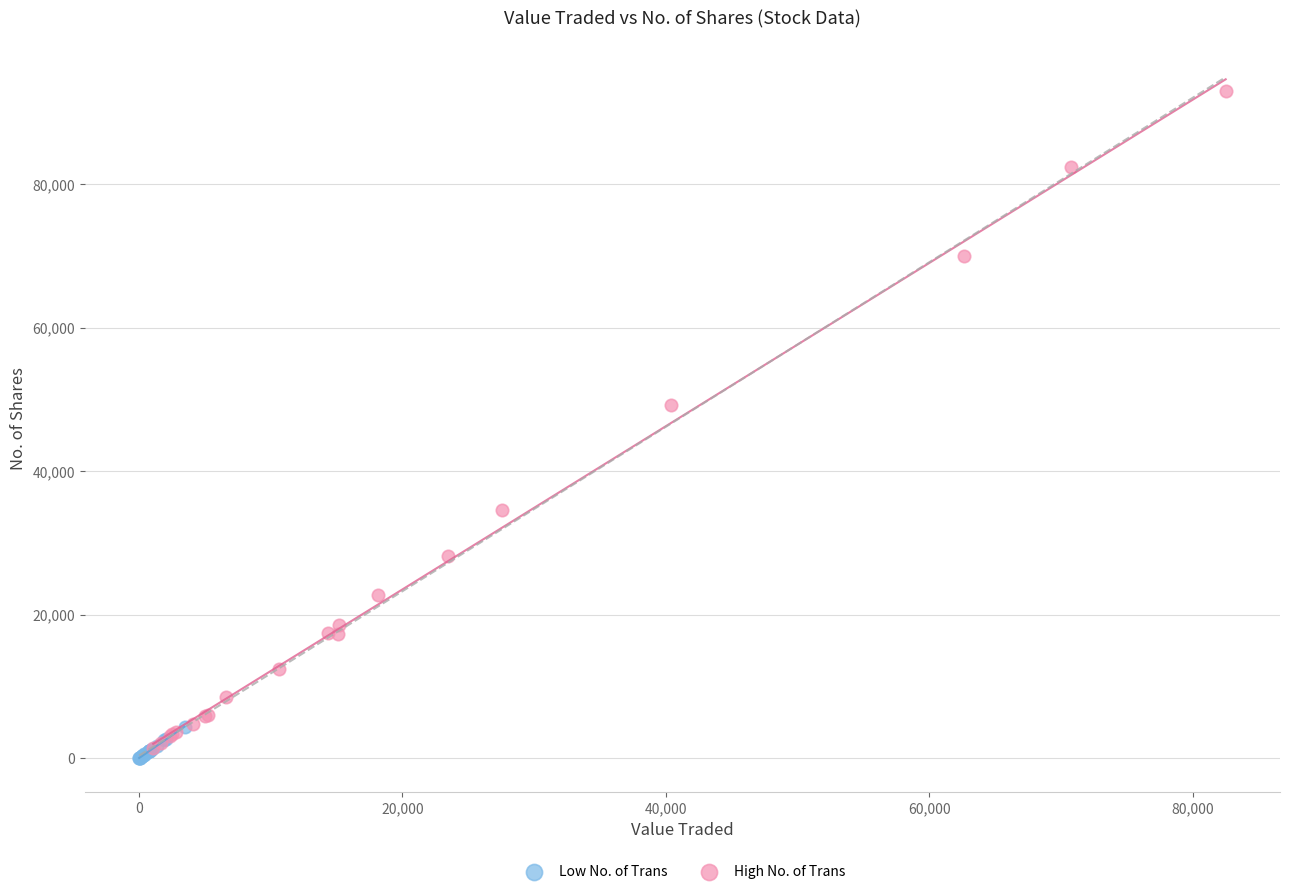

Which series has the widest spread of Y values?

High No. of Trans